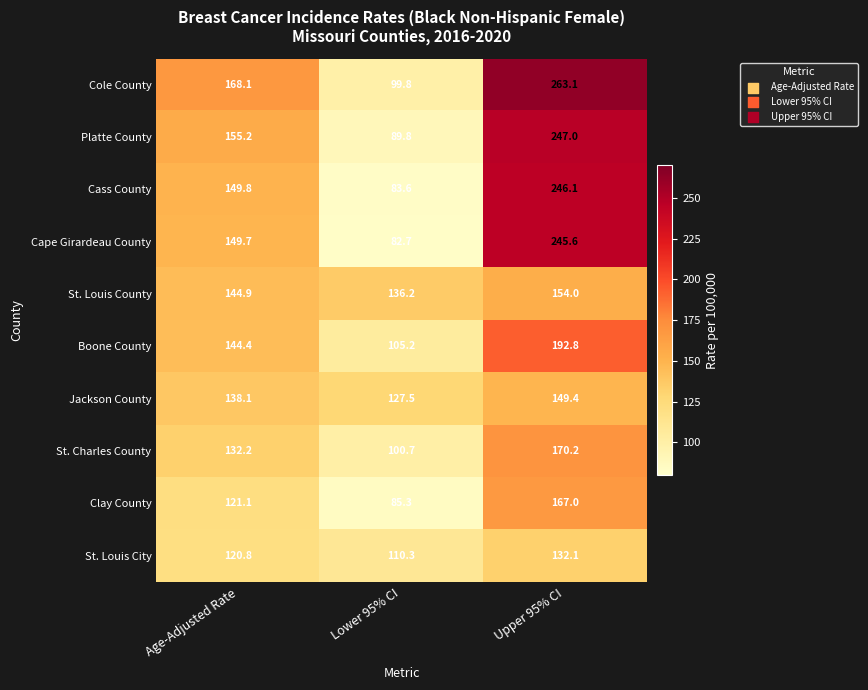

Reading right to left, extract all data points from this chart.

Cole County: 263.1	99.8	168.1
Platte County: 247.0	89.8	155.2
Cass County: 246.1	83.6	149.8
Cape Girardeau County: 245.6	82.7	149.7
St. Louis County: 154.0	136.2	144.9
Boone County: 192.8	105.2	144.4
Jackson County: 149.4	127.5	138.1
St. Charles County: 170.2	100.7	132.2
Clay County: 167.0	85.3	121.1
St. Louis City: 132.1	110.3	120.8